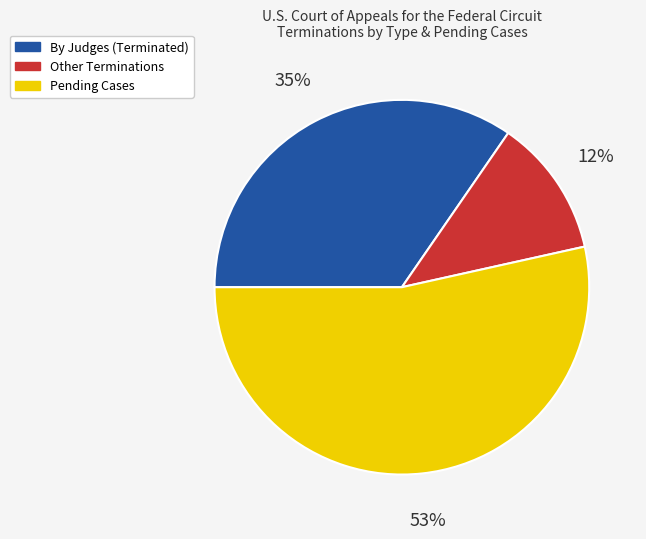

To the nearest percent, what is the average slice percentage?

33%